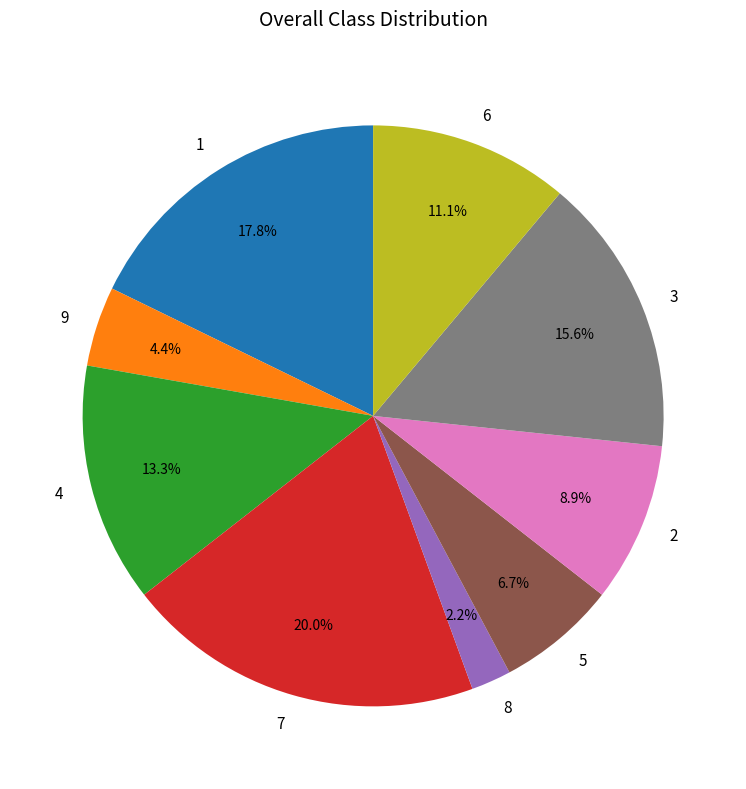

Rank the categories by value from lowest to highest.

8, 9, 5, 2, 6, 4, 3, 1, 7